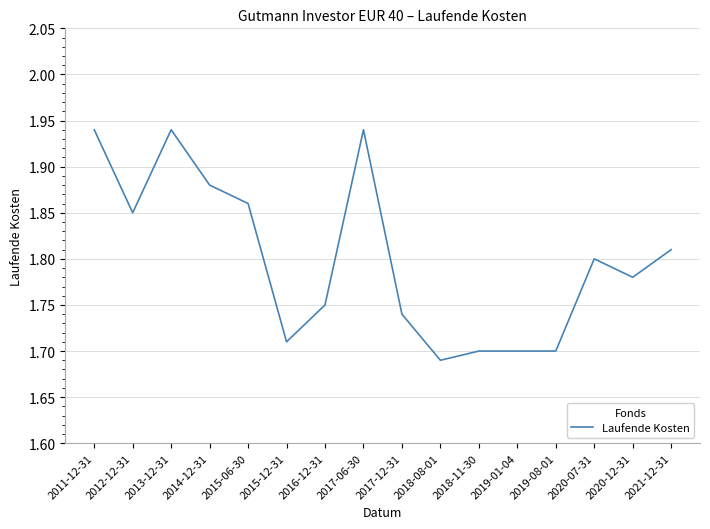

At which label is the value closest to 1?

2018-08-01